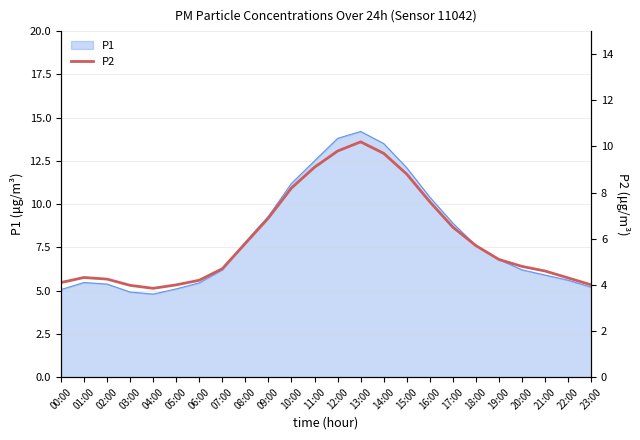

The P1 series shows 5.9 at 21:00. True or false?

True